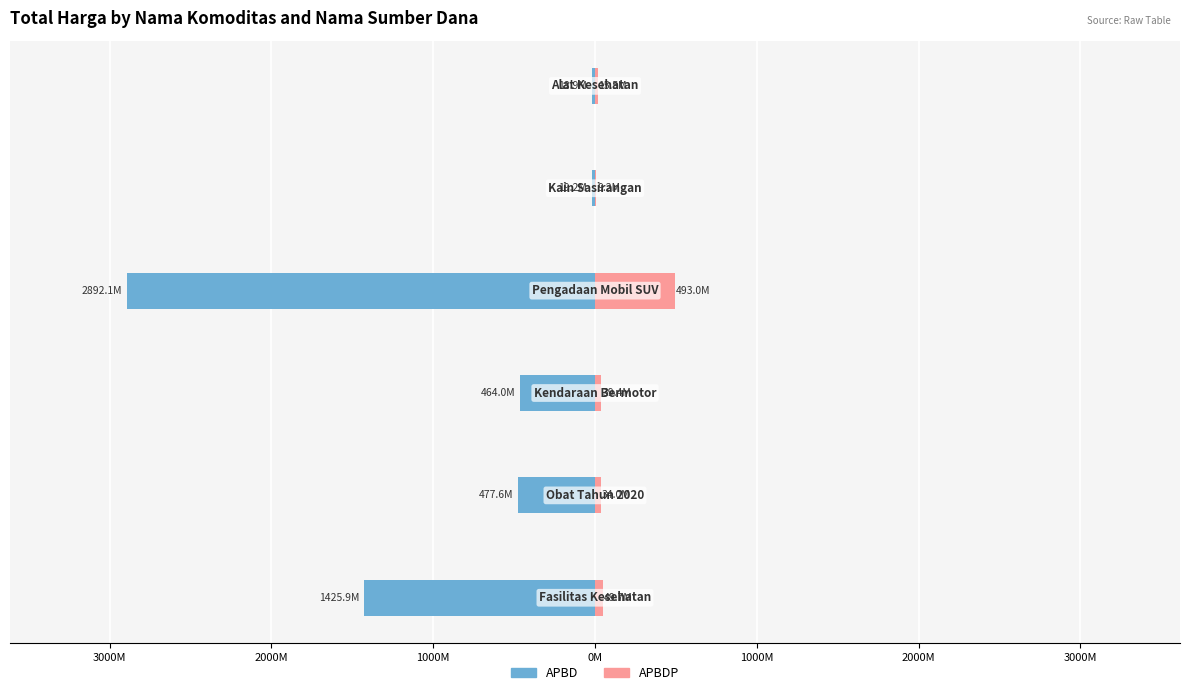

Reading left to right, extract all data points from this chart.

Male (APBD): 4000M=-1425867900	3000M=-477600000	2000M=-464002100	1000M=-2892122000	0M=-19175000	1000M=-18900000
Female (APBDP): 4000M=49730040	3000M=34000000	2000M=39440000	1000M=493000000	0M=9180000	1000M=15513960